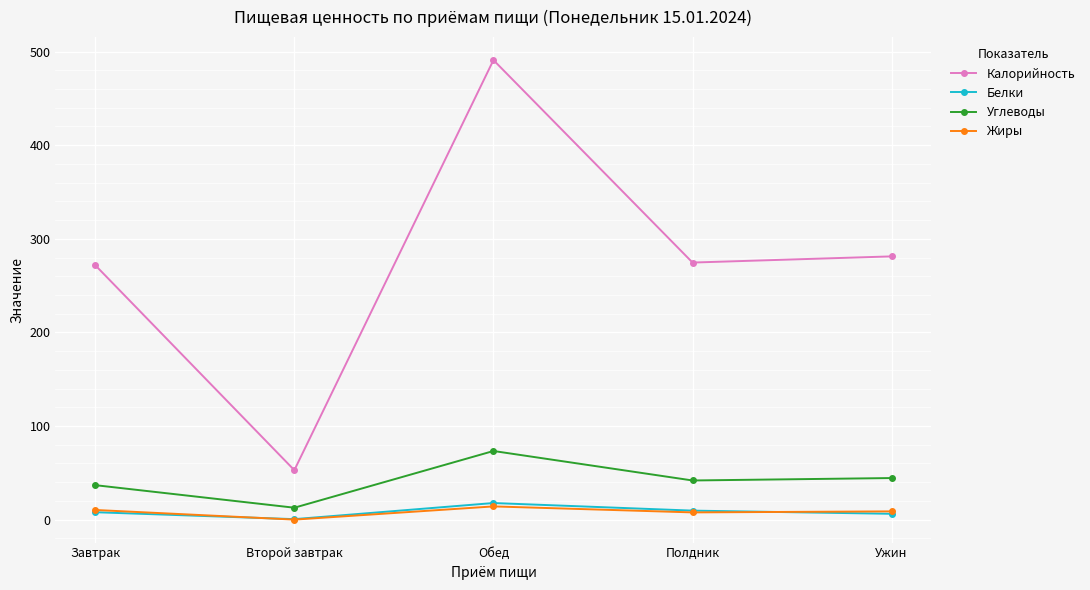

Which series has the largest total across all categories?

Калорийность